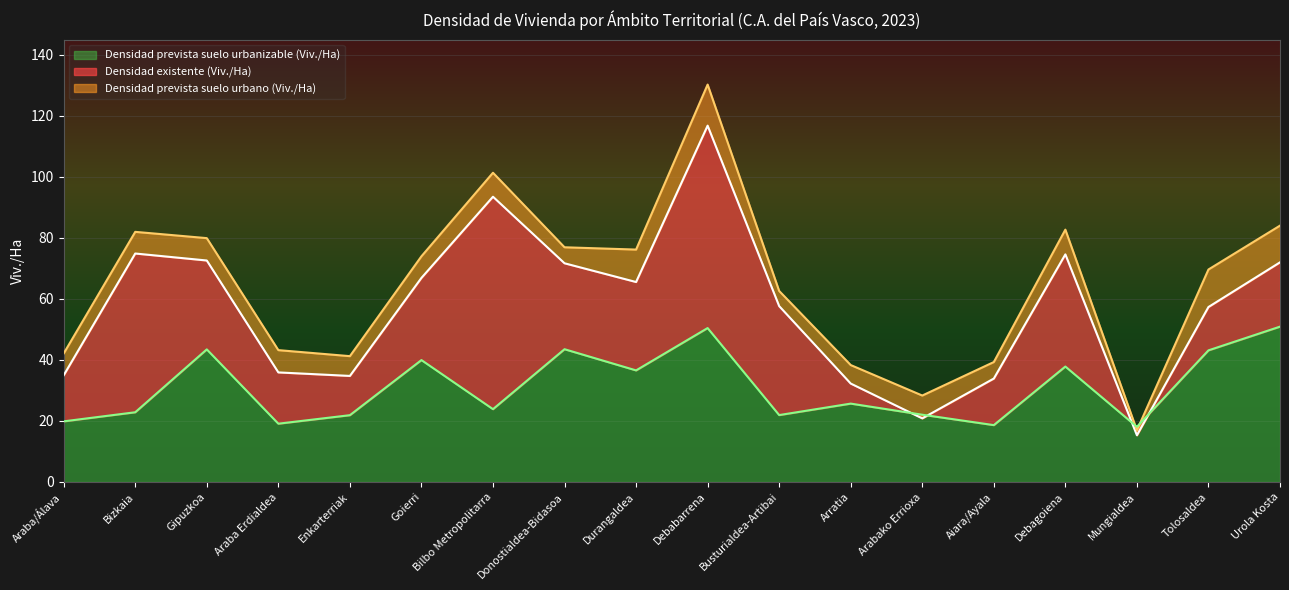

What is the sum of the Densidad prevista suelo urbano (Viv./Ha) values at Donostialdea-Bidasoa and Araba/Álava?

119.1